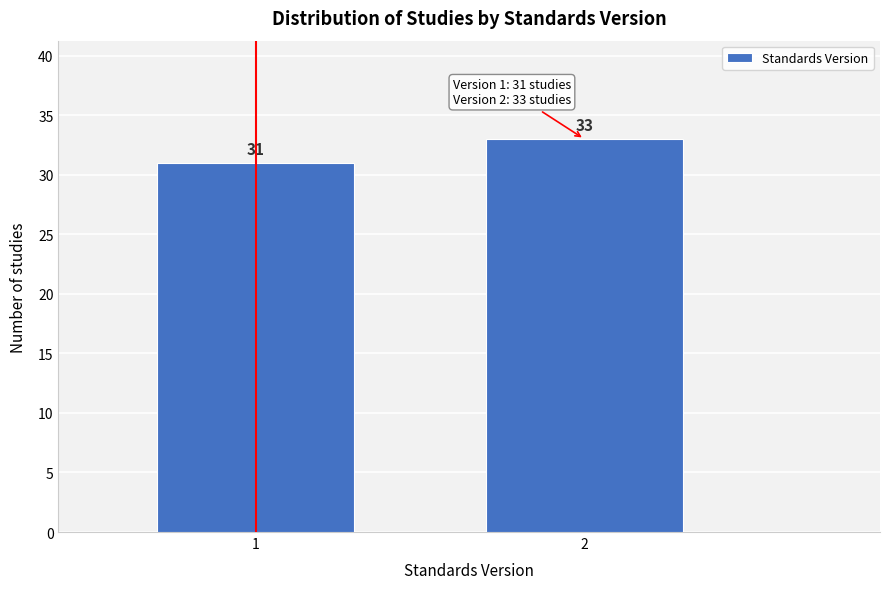

Reading left to right, extract all data points from this chart.

1=31	2=33